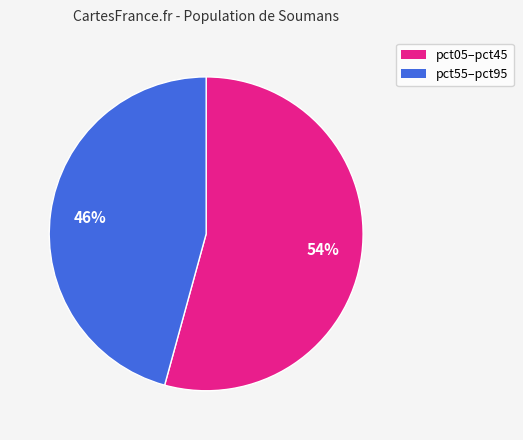

Is there any slice that represents more than half of the pie?

Yes